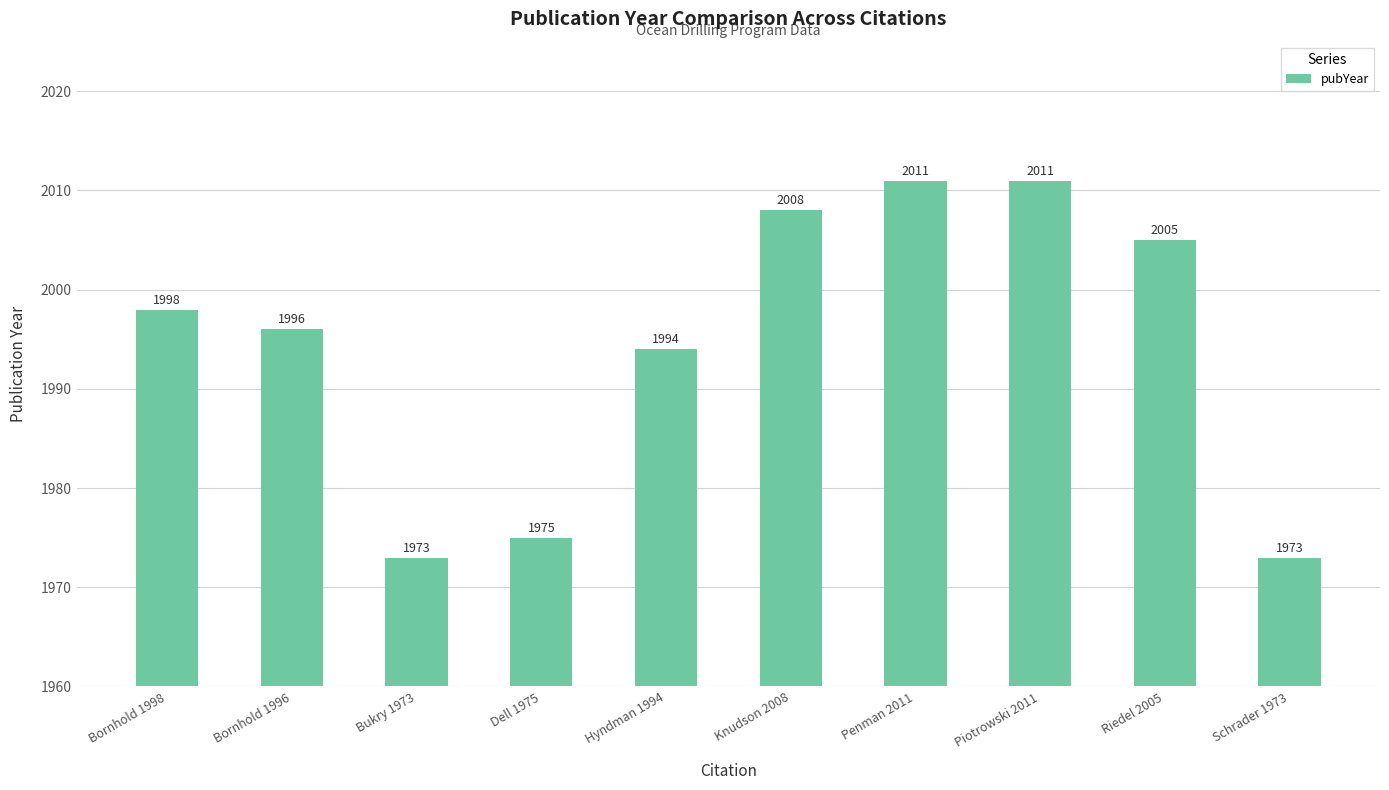

At which label is the value closest to 1992?

Hyndman 1994